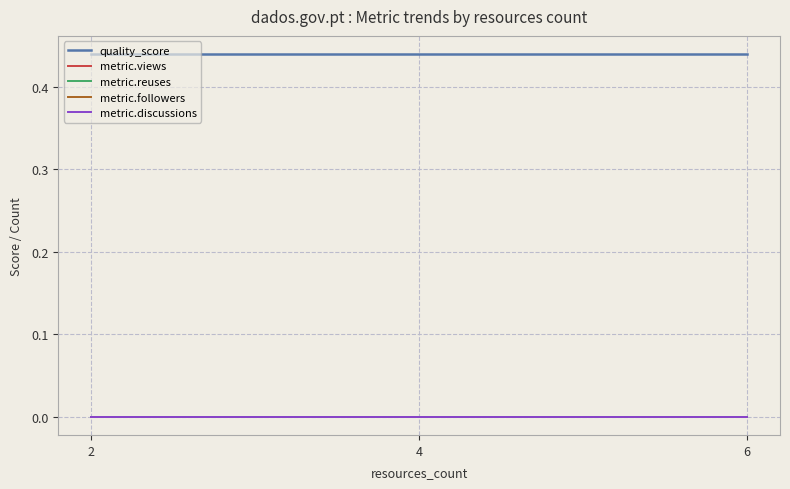

Does the chart display data point markers on the line(s)?

No